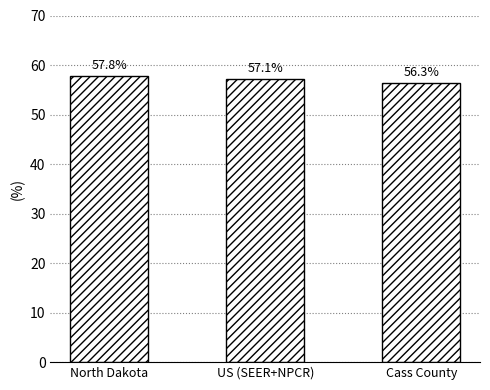

How many bars are there in total?

3